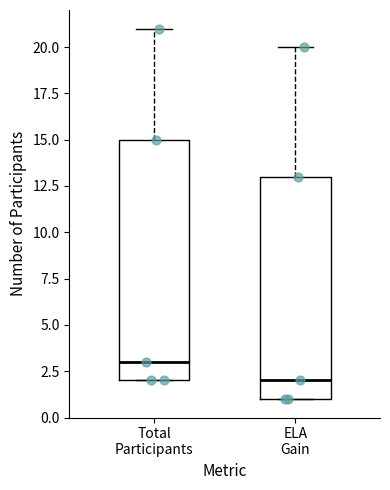

Reading left to right, read every box against the y-axis: the position of its median line, the range the box covers, and the ends of its whiskers. The values are not printed on the chart, so give them approximately, as read against the axis.

Total Participants: median 3, box 2 to 15, whiskers 2 to 21
ELA Gain: median 2, box 1 to 13, whiskers 1 to 20